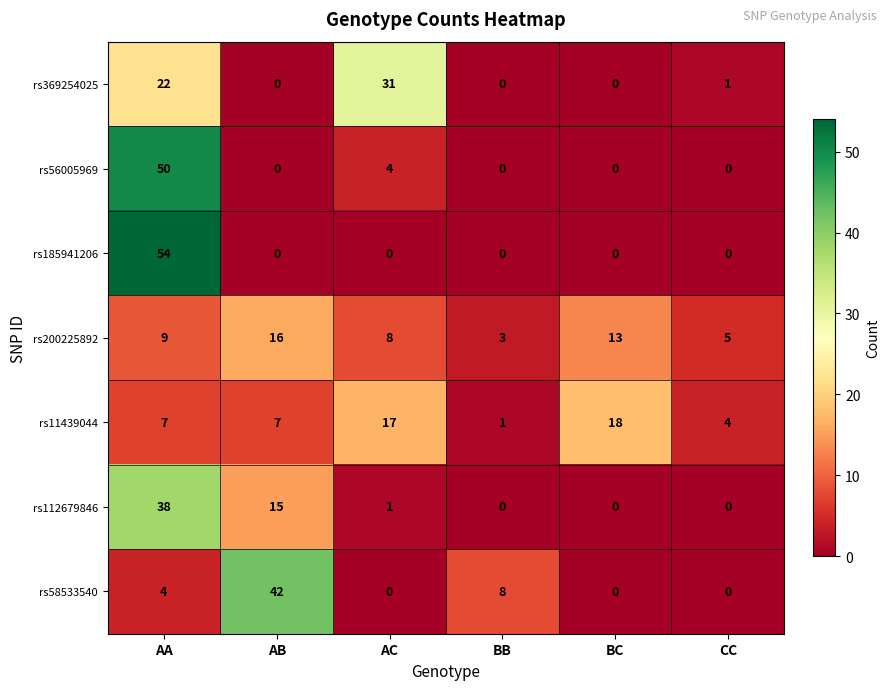

At which category is the sum across all series the highest?

AA